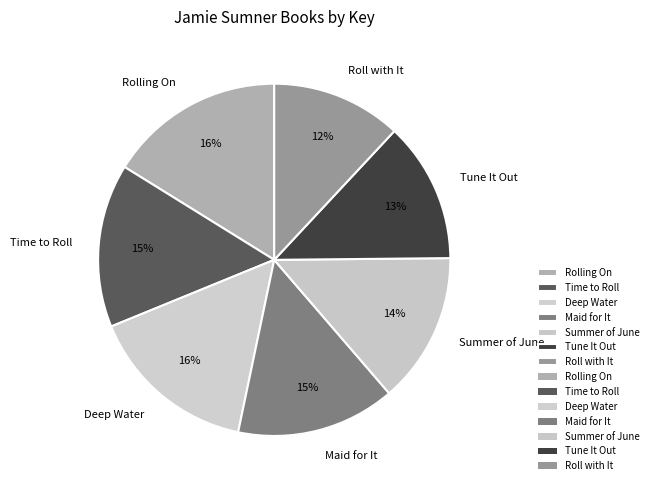

Is it true that Roll with It is 3% of the pie?

False